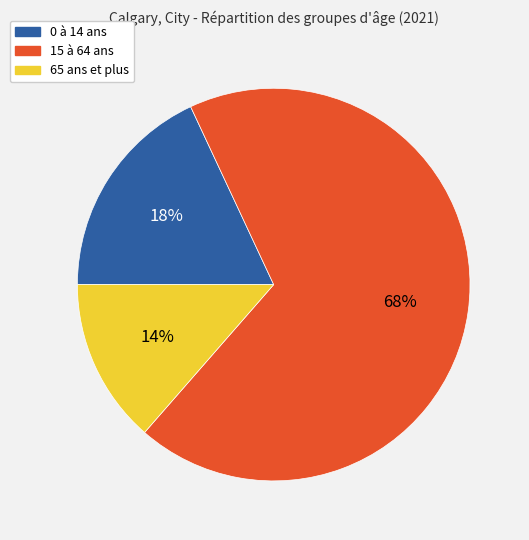

Is the sum of 0 à 14 ans and 15 à 64 ans greater than half?

Yes